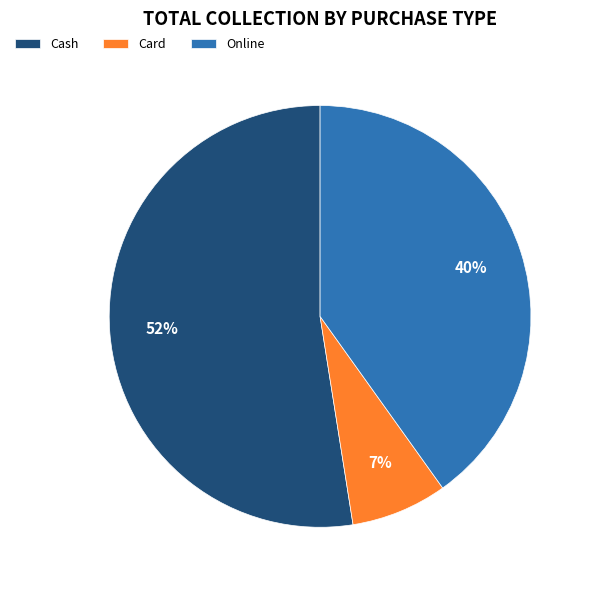

What is the ratio of the value at Card to the value at Cash?

0.1